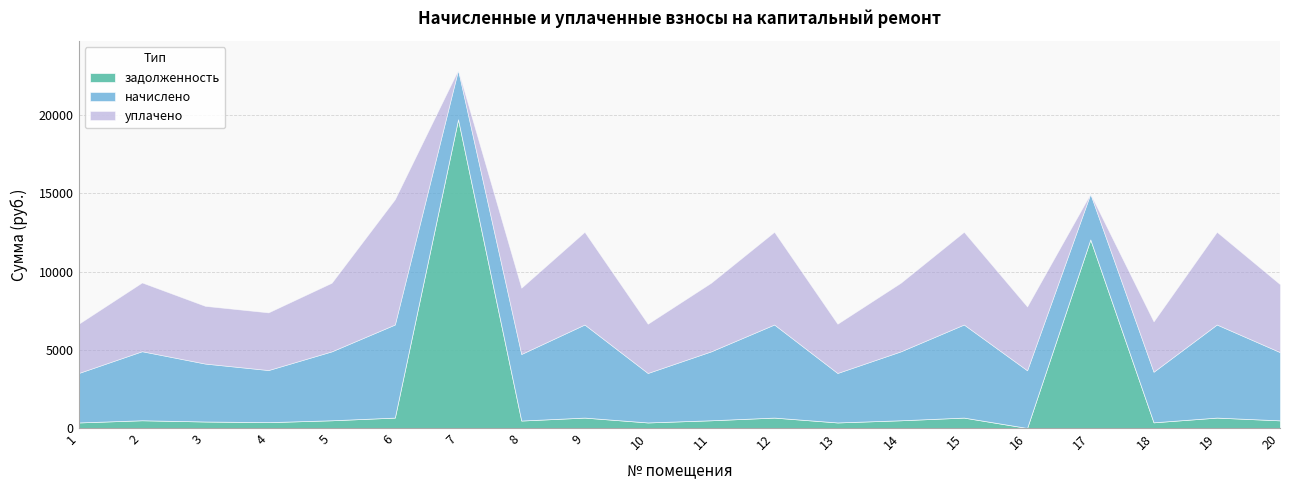

What is the sum of the задолженность values at 13 and 1?

702.7